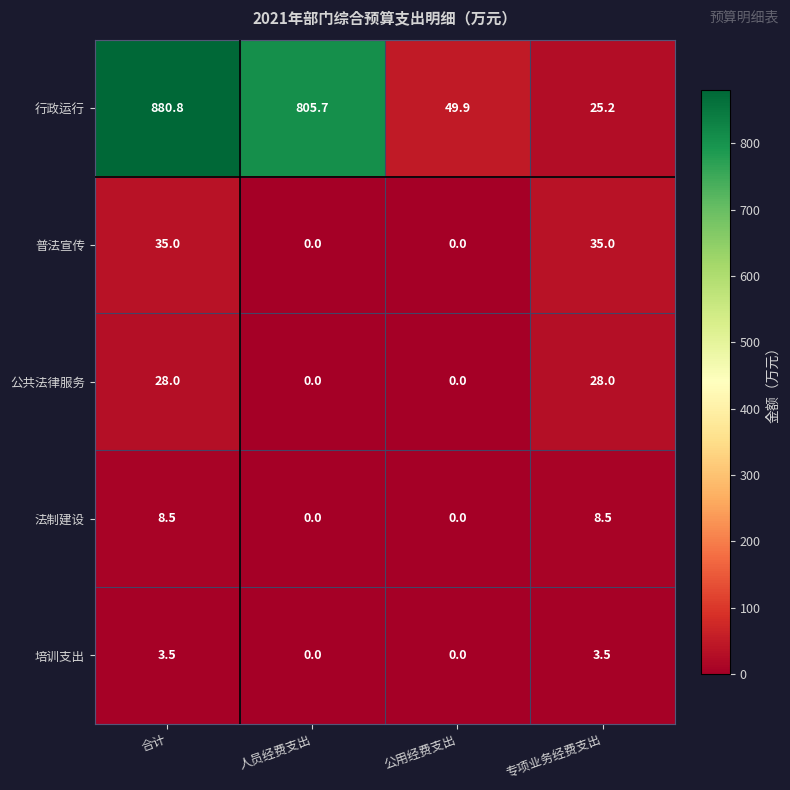

What is the sum of the 法制建设 values at 合计 and 专项业务经费支出?

17.0